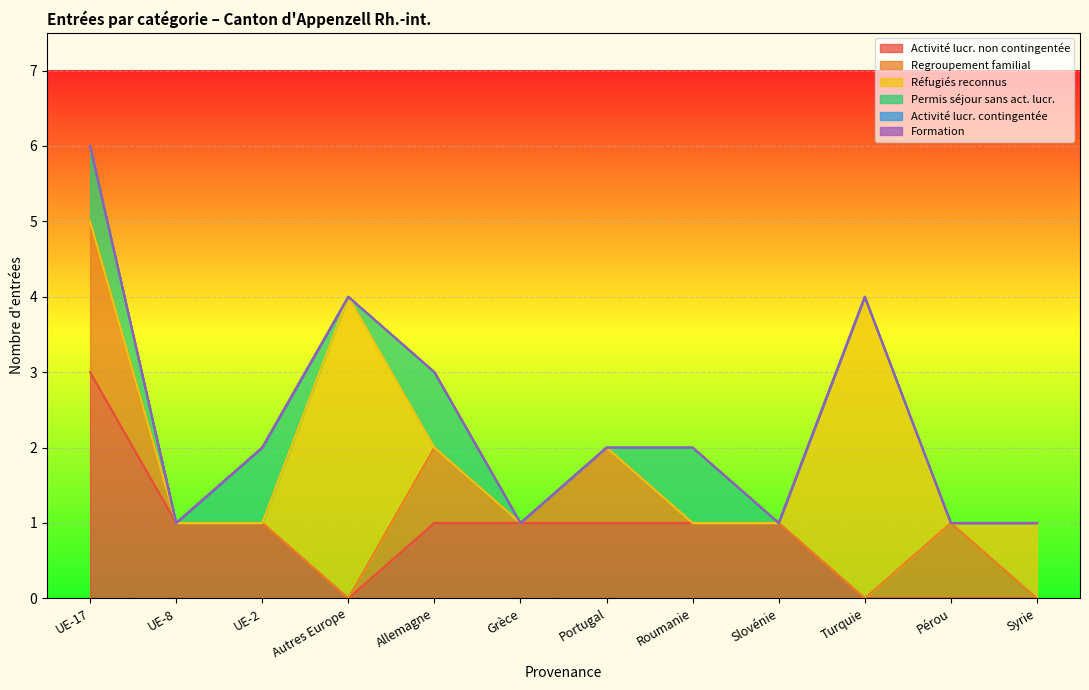

Does the chart display data point markers on the line(s)?

No